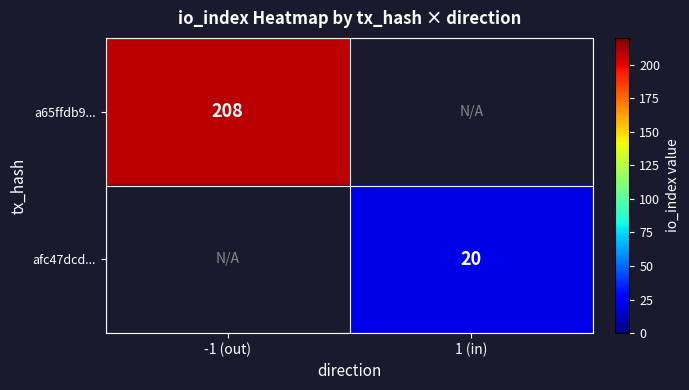

True or false: a65ffdb9... has a value of 304 at -1 (out).

False